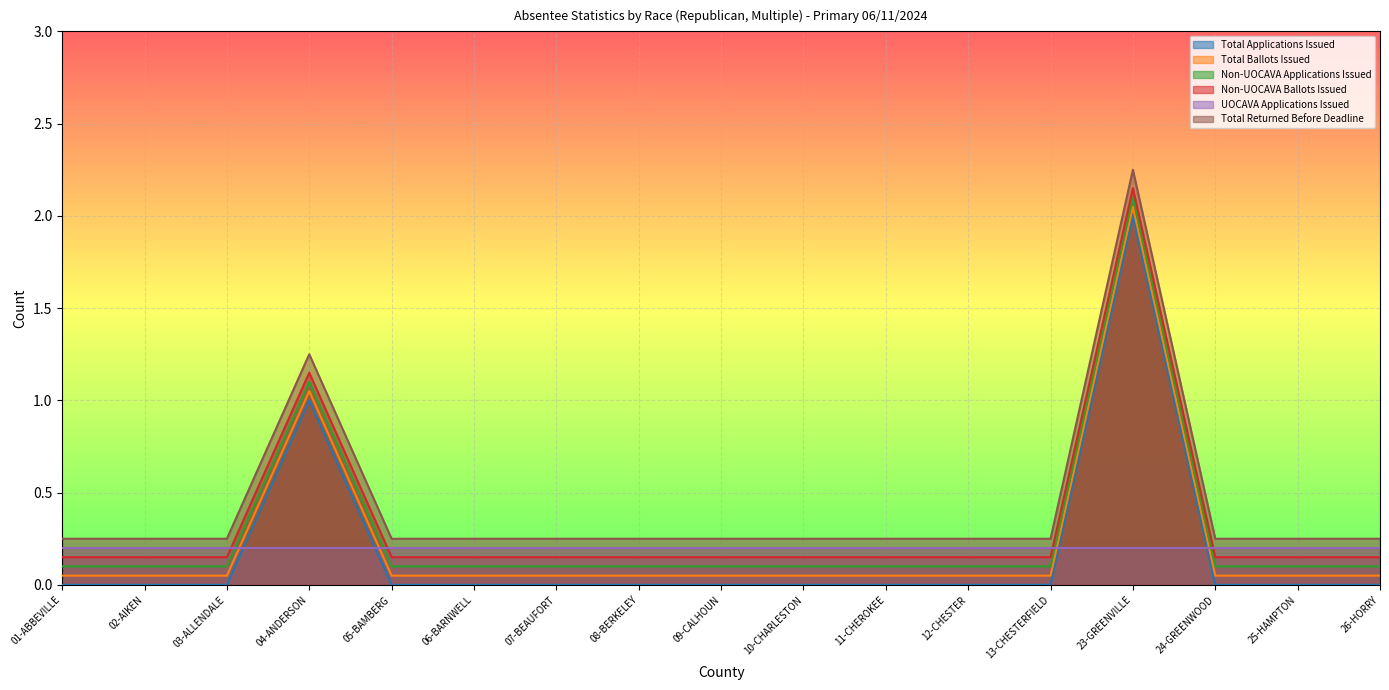

Which category has the highest value in the Total Applications Issued series?

23-GREENVILLE